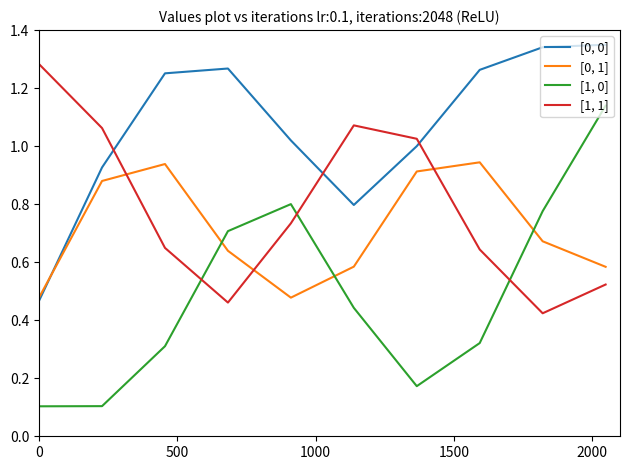

Which series has the largest total across all categories?

[0, 0]